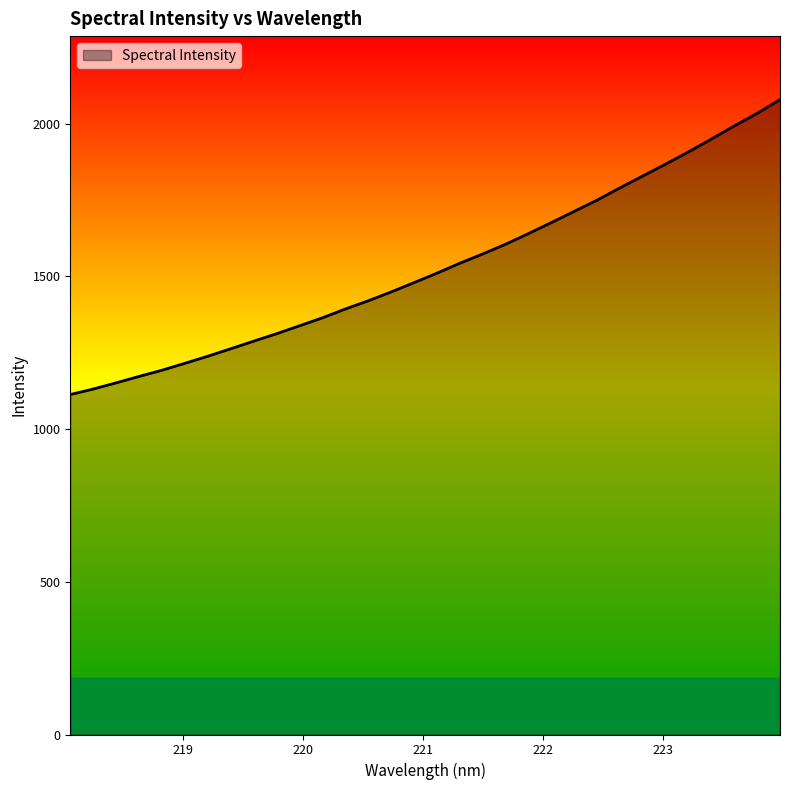

What is the difference between the maximum and minimum values?

965.9